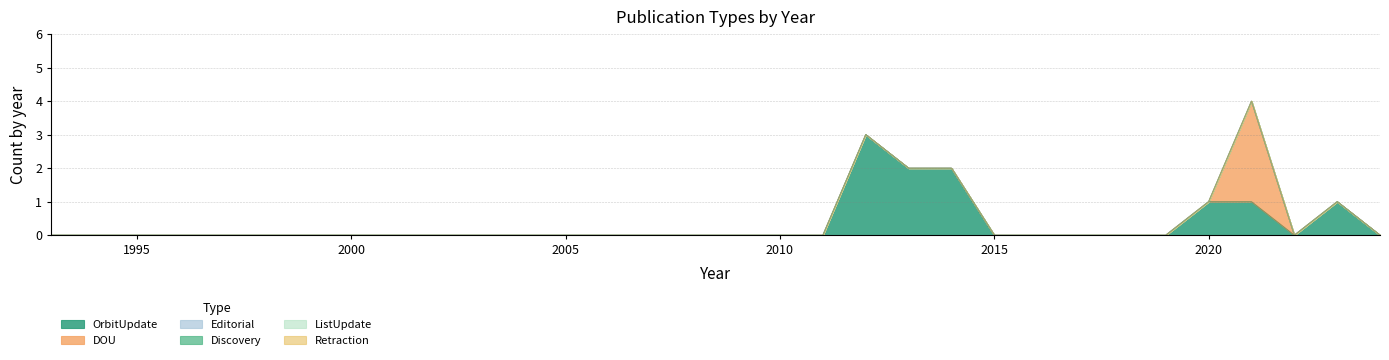

Which series has the widest spread of values?

OrbitUpdate